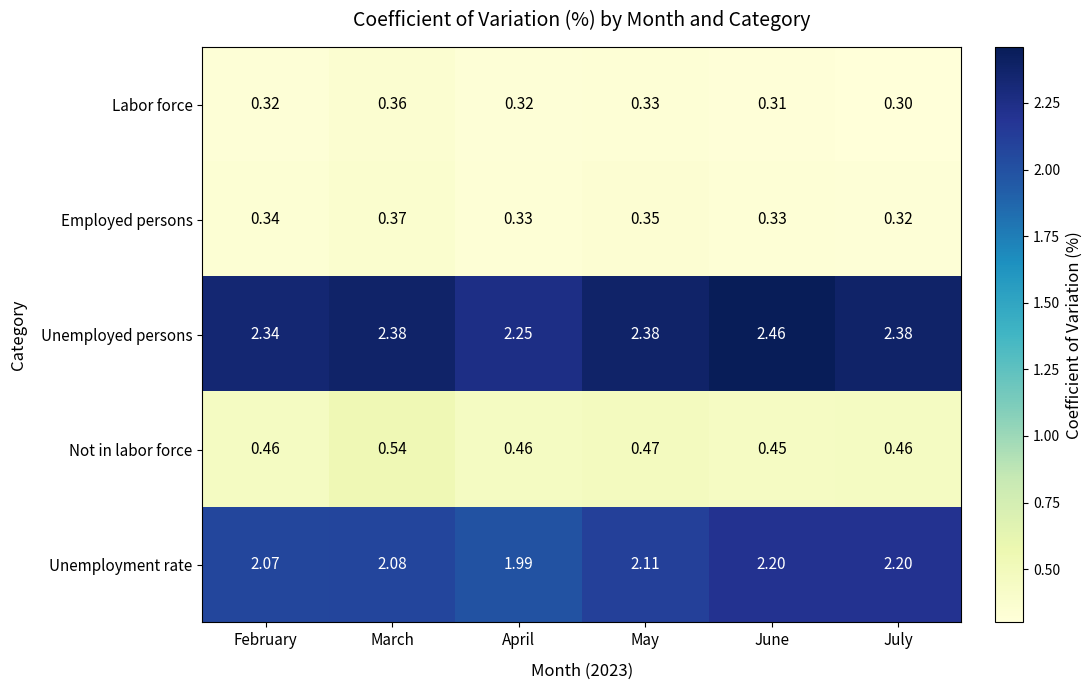

Where is Unemployed persons nearest to the value 2?

April